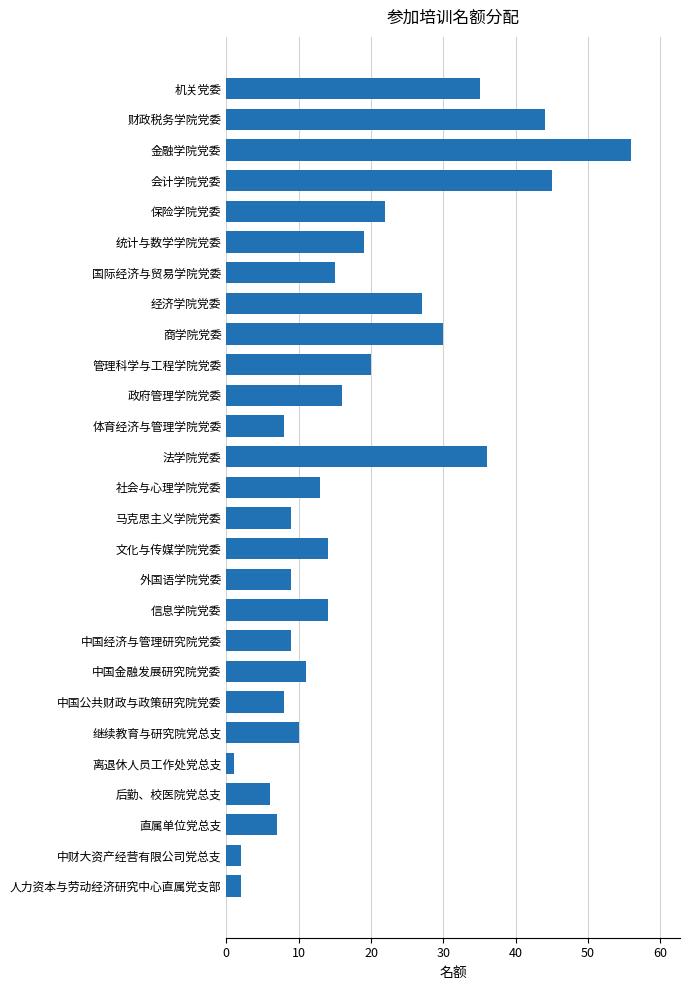

Approximately how many times larger is the value at 统计与数学学院党委 compared to 直属单位党总支?

2.7